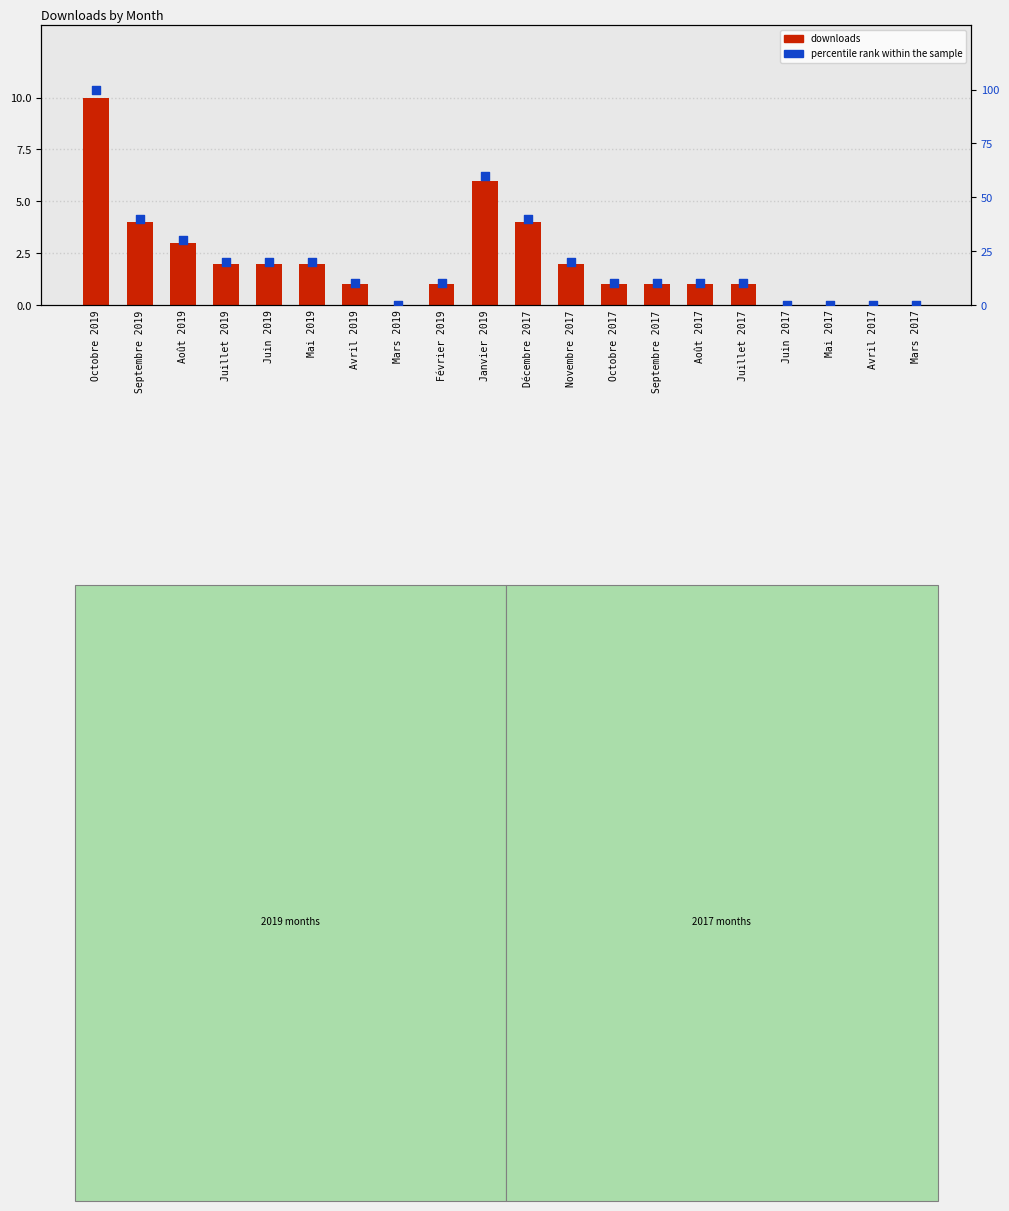

What are all the series names shown in the legend?

downloads, percentile rank within the sample